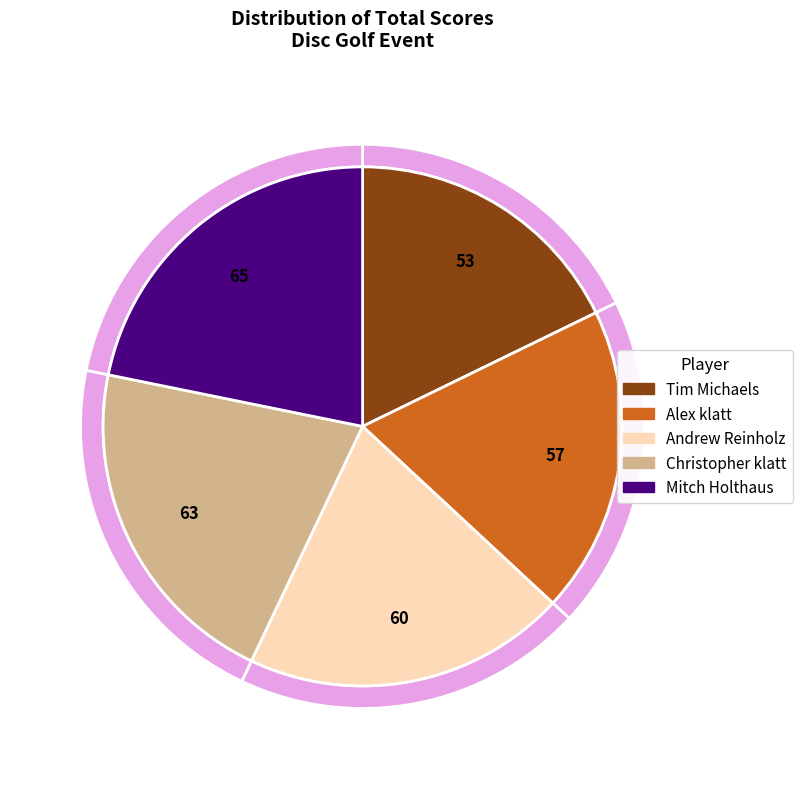

What is the change in value from Andrew Reinholz to Mitch Holthaus?

+5